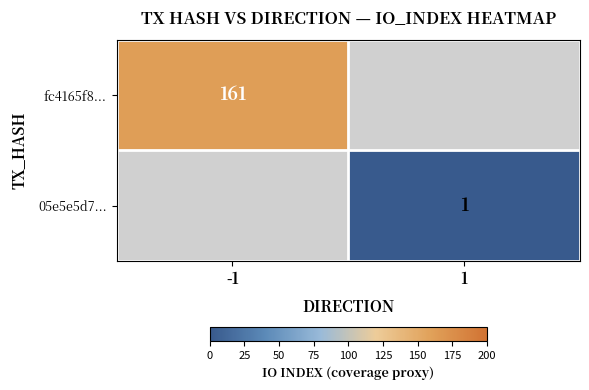

Between 1 and -1, which is larger?

-1